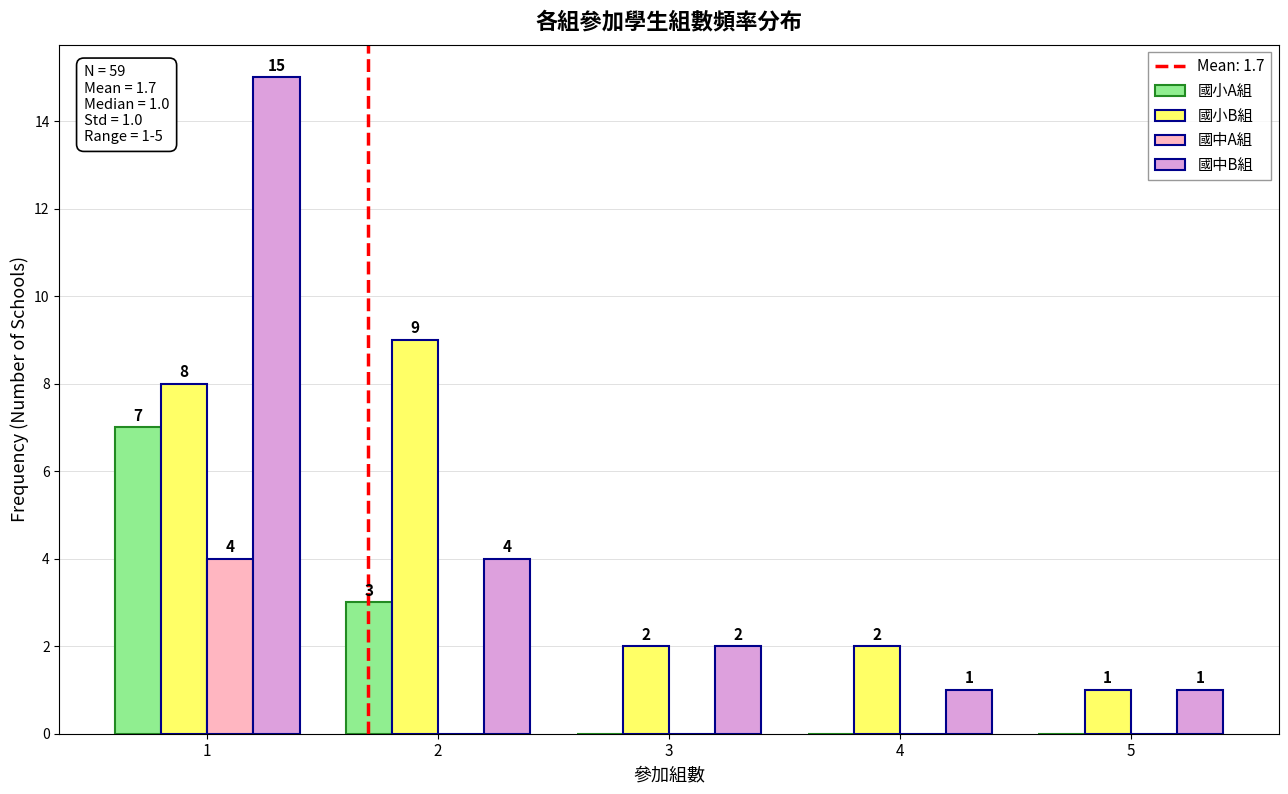

Reading left to right, extract all data points from this chart.

國小A組: 1=7	2=3	3=0	4=0	5=0
國小B組: 1=8	2=9	3=2	4=2	5=1
國中A組: 1=4	2=0	3=0	4=0	5=0
國中B組: 1=15	2=4	3=2	4=1	5=1